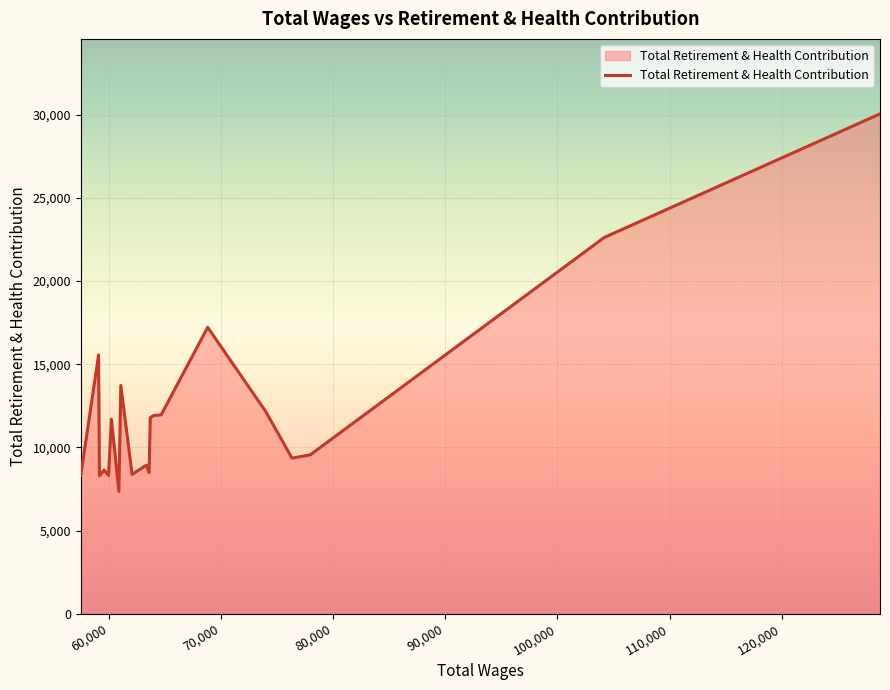

What is the difference between the maximum and minimum values?

22694